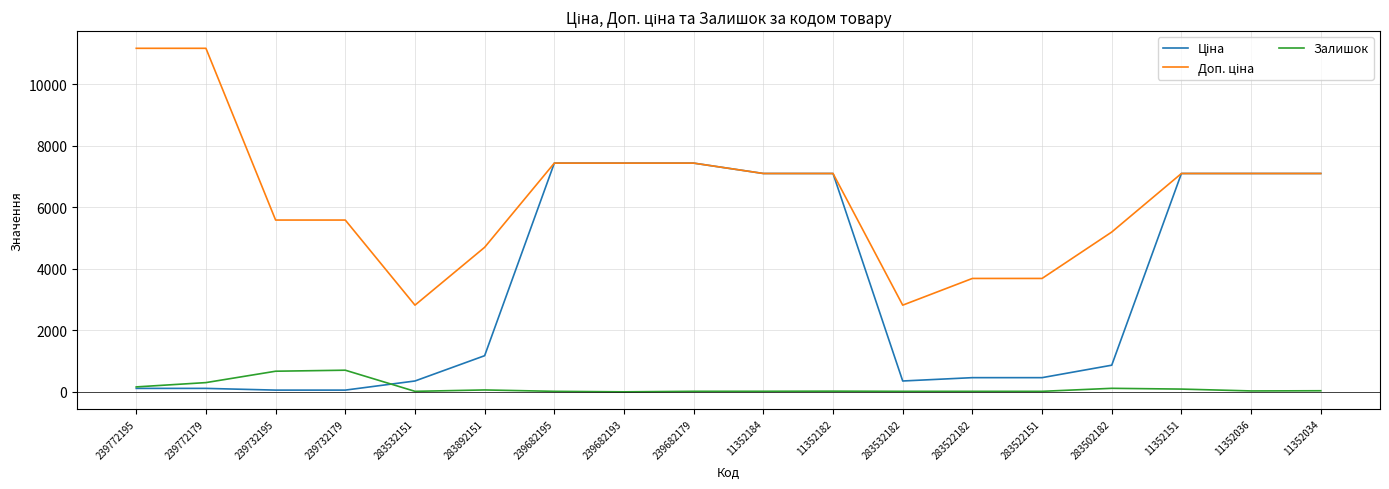

What is the difference between the Залишок values at 283502182 and 239682179?

97.0